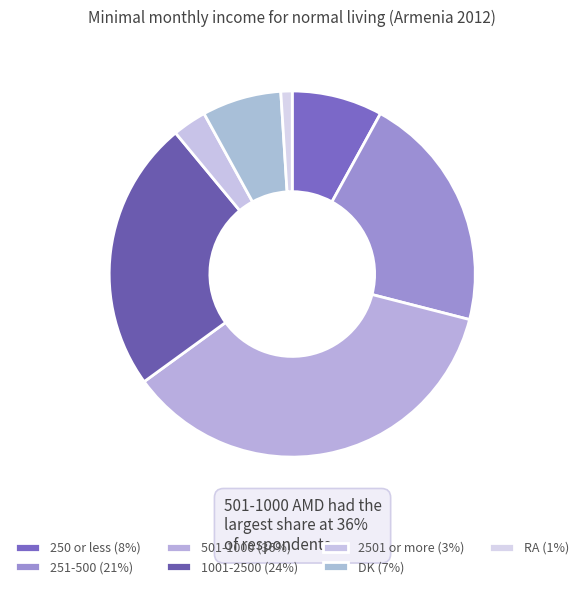

To the nearest percent, what portion does 251-500 represent?

21%